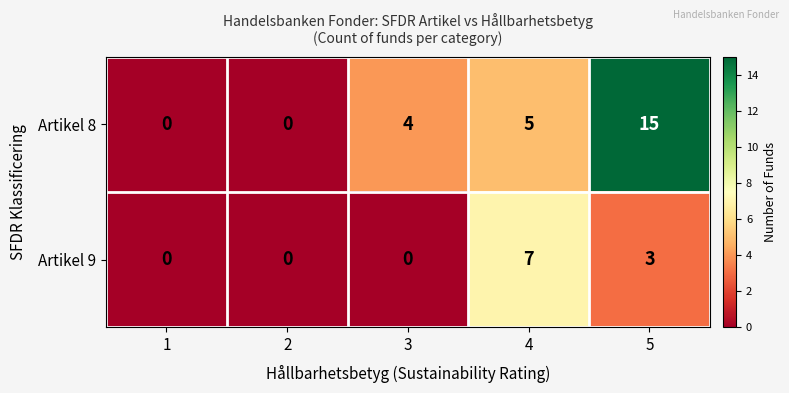

What is the difference between the maximum and second lowest values in the Artikel 9 series?

7